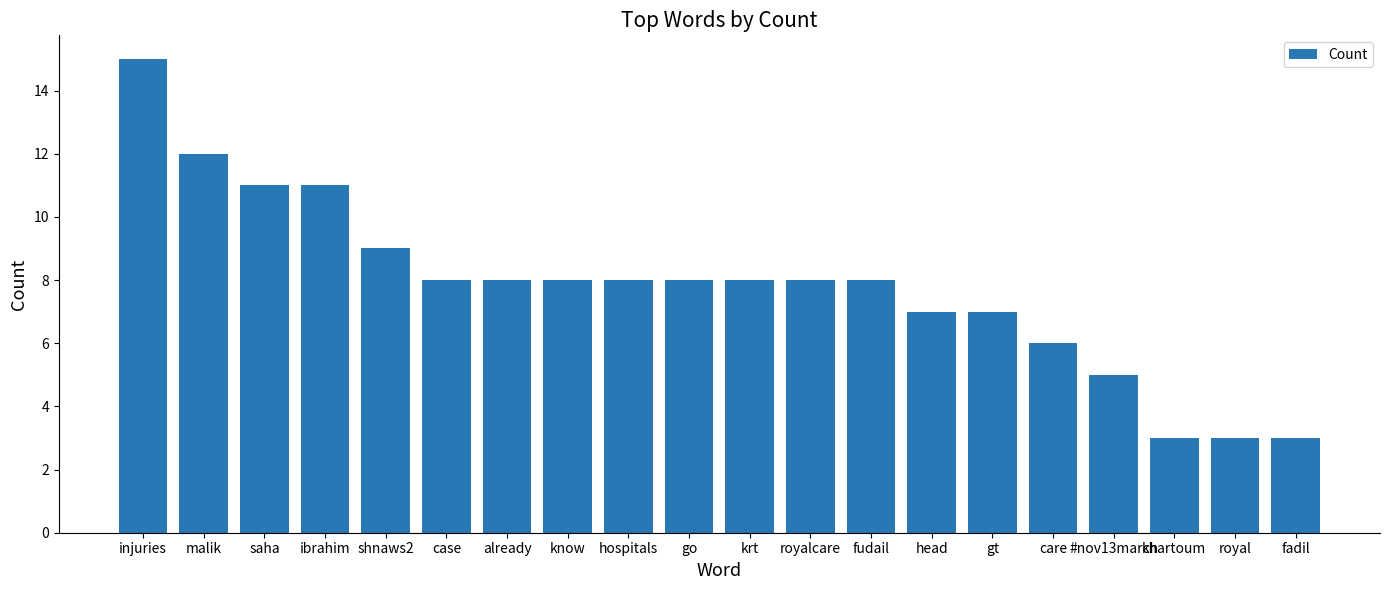

What is the label of the 17th bar from the right?

ibrahim